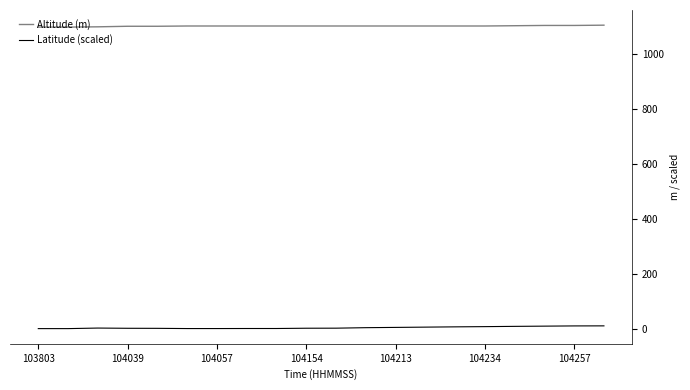

List the series in order of their overall mean, highest first.

Altitude (m), Latitude (scaled)